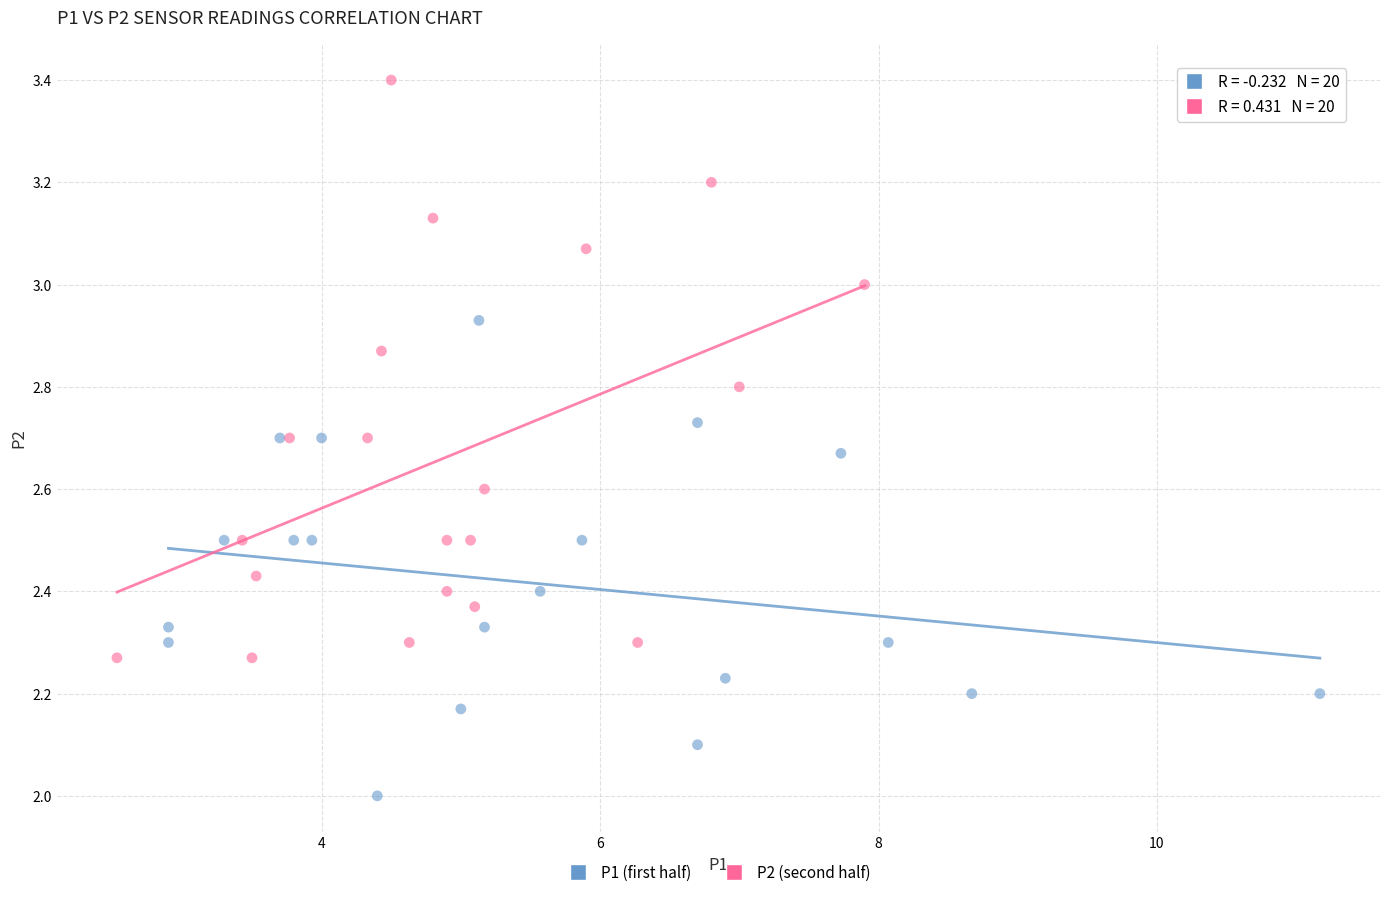

Which series has the largest Y range (max minus min)?

P2 (second half)